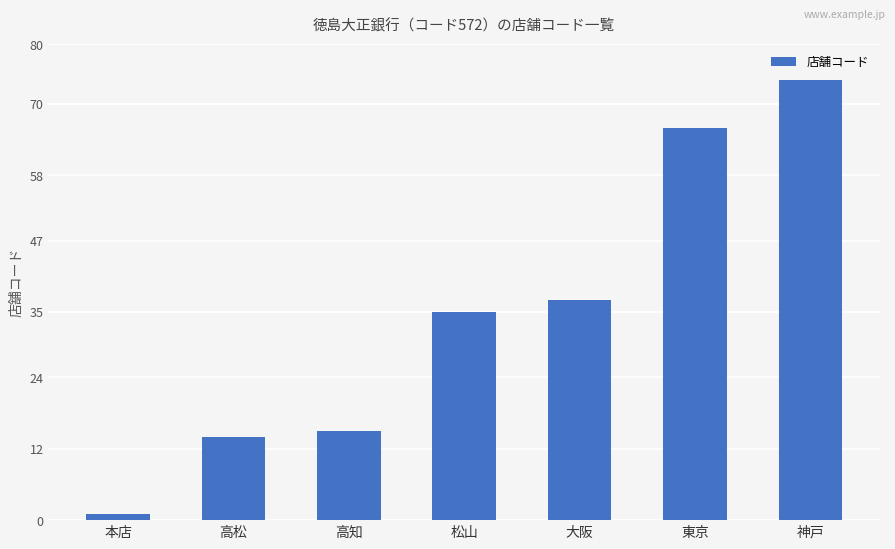

Rank the categories by value from highest to lowest.

神戸, 東京, 大阪, 松山, 高知, 高松, 本店